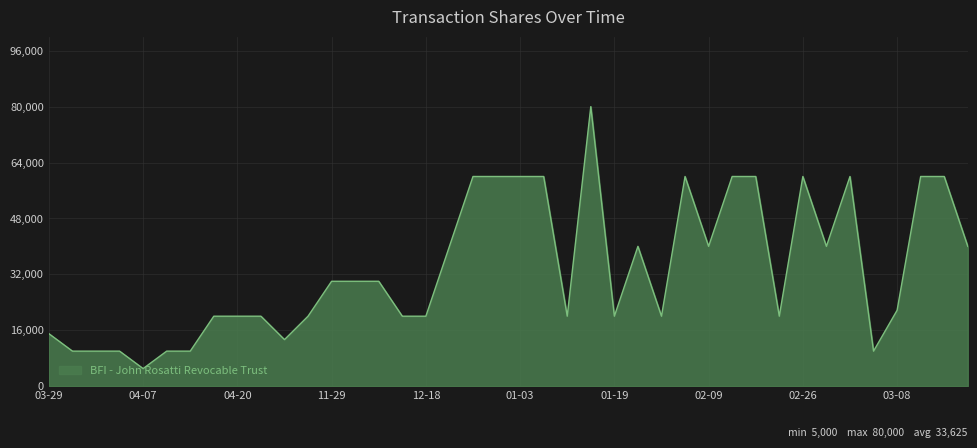

What is the difference between the maximum and minimum values?

75000